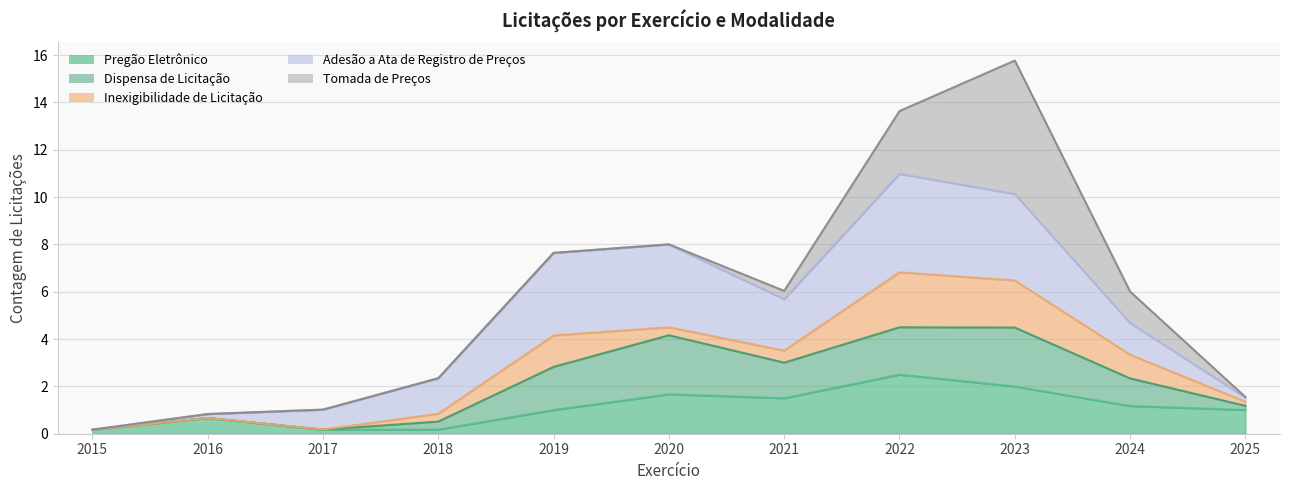

Is the value of Dispensa de Licitação at 2016 greater than the value of Inexigibilidade de Licitação at 2015?

No